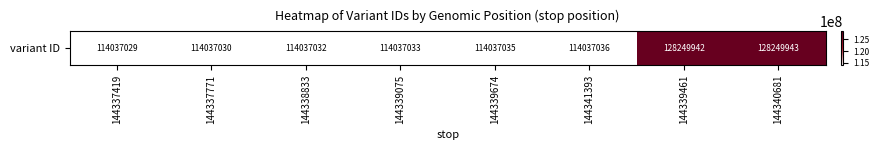

Reading right to left, transcribe all the data shown in this chart.

128249943	128249942	114037036	114037035	114037033	114037032	114037030	114037029